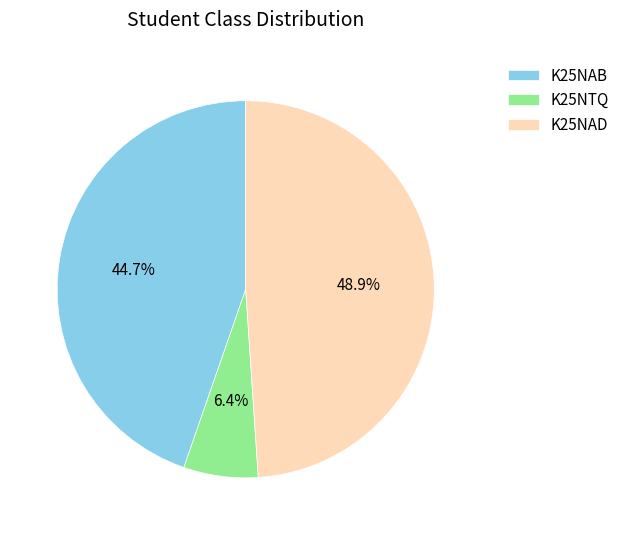

To the nearest percent, what portion does K25NAD represent?

49%